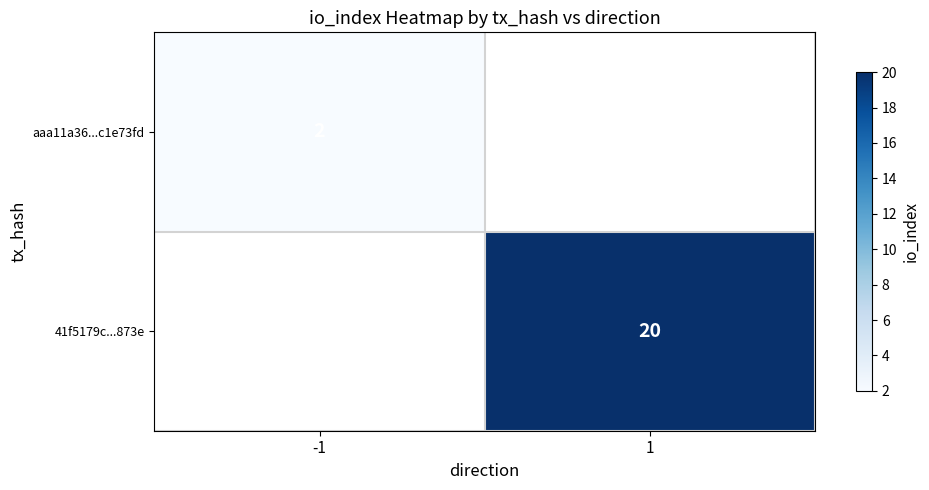

At which label does 41f5179c...873e reach its peak?

-1